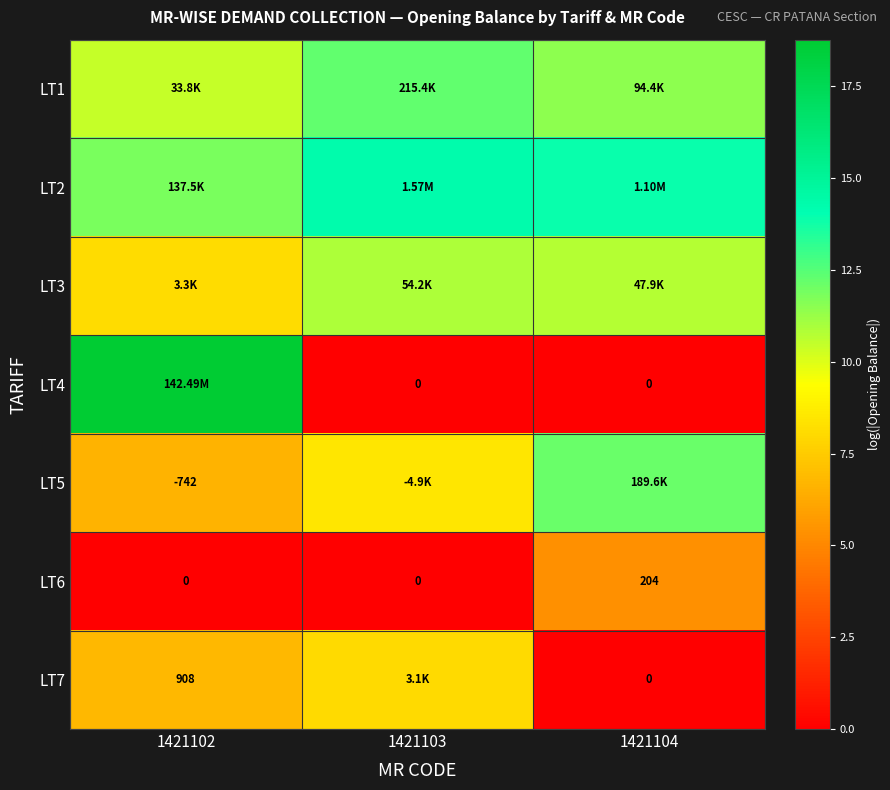

The LT1 series shows 10.4 at 1421102. True or false?

True